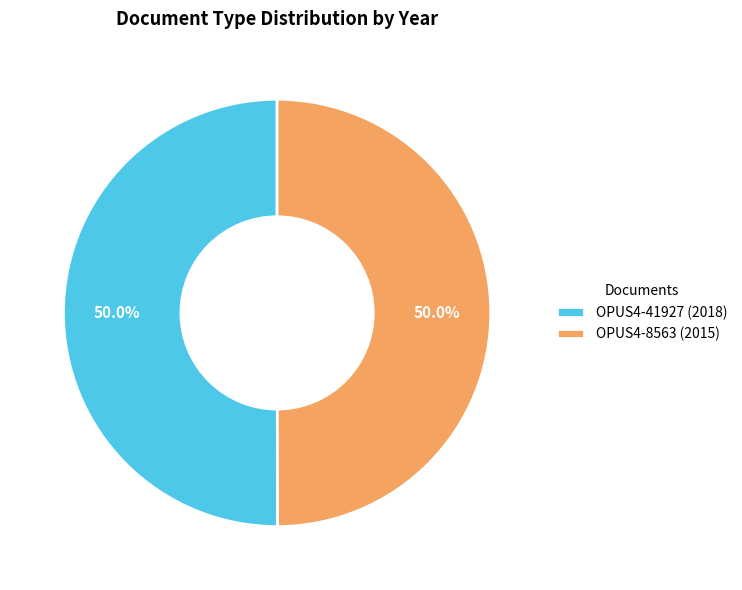

What portion of the pie excludes OPUS4-41927 (2018)?

50.0%